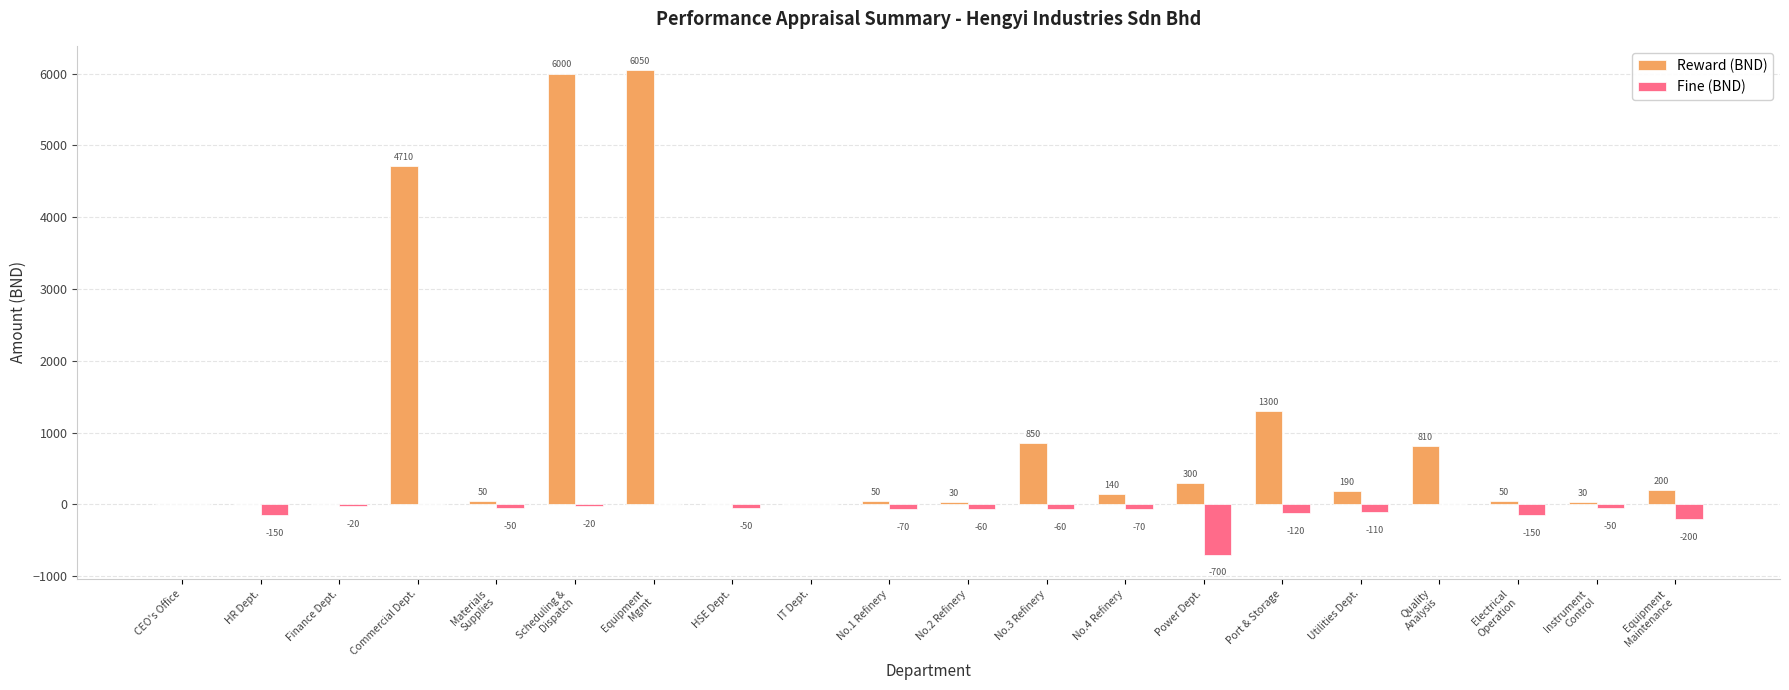

What is the total value across all series at No.2 Refinery?

-30